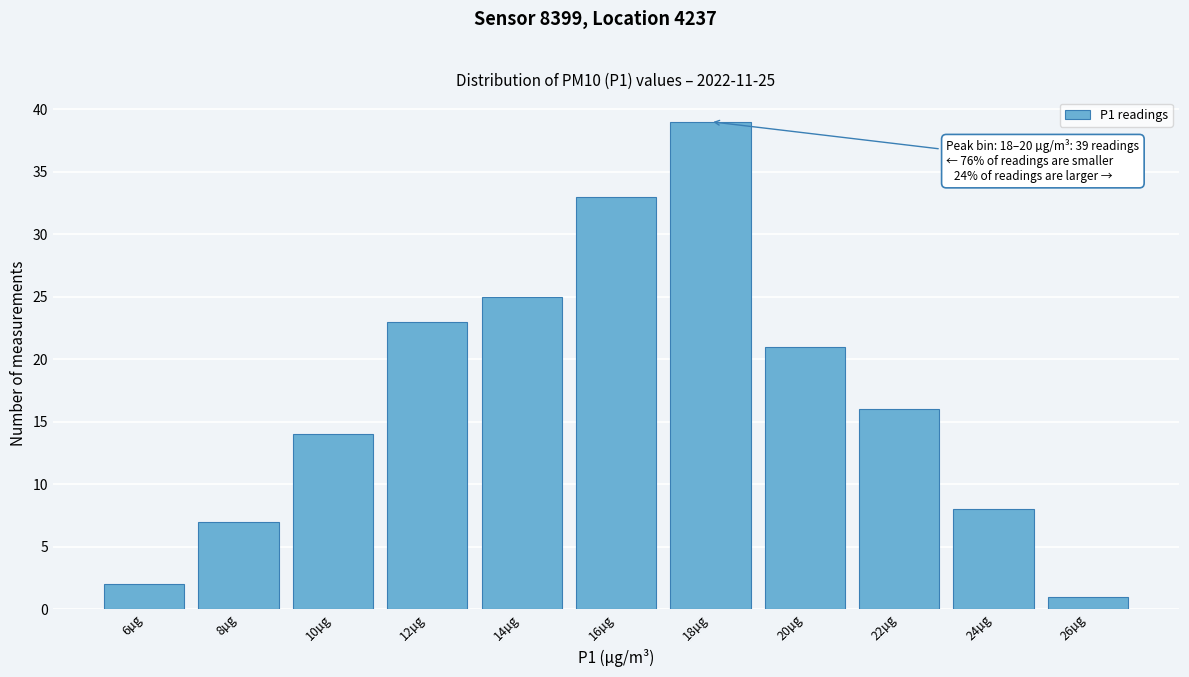

Reading left to right, transcribe all the data shown in this chart.

6µg=2	8µg=7	10µg=14	12µg=23	14µg=25	16µg=33	18µg=39	20µg=21	22µg=16	24µg=8	26µg=1